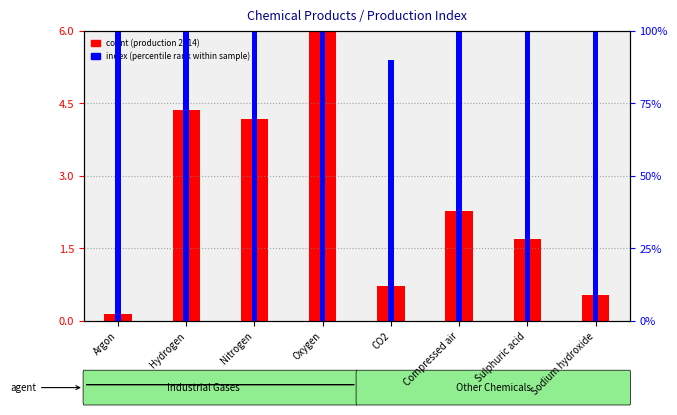

List the labels in order of index (percentile rank) value, smallest first.

CO2, Argon, Nitrogen, Oxygen, Hydrogen, Compressed air, Sodium hydroxide, Sulphuric acid